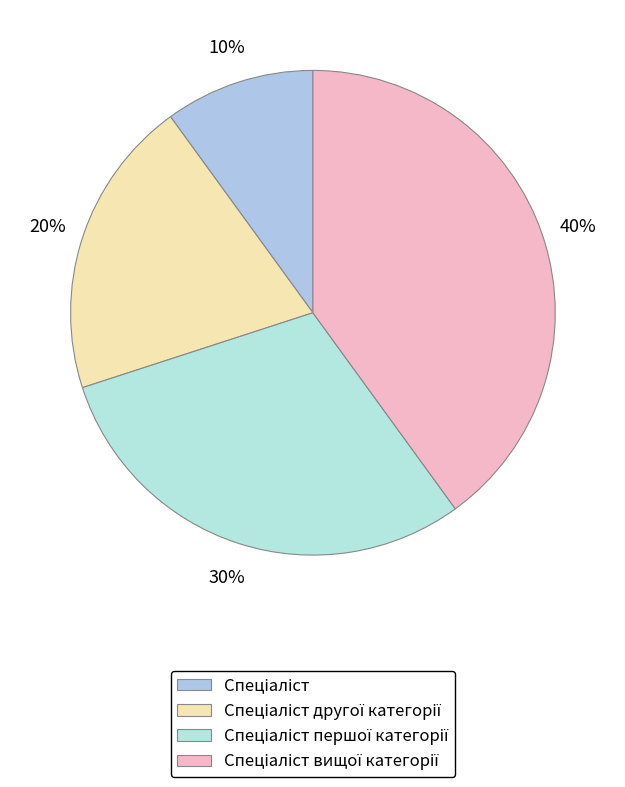

Is Спеціаліст другої категорії the majority of the pie?

No